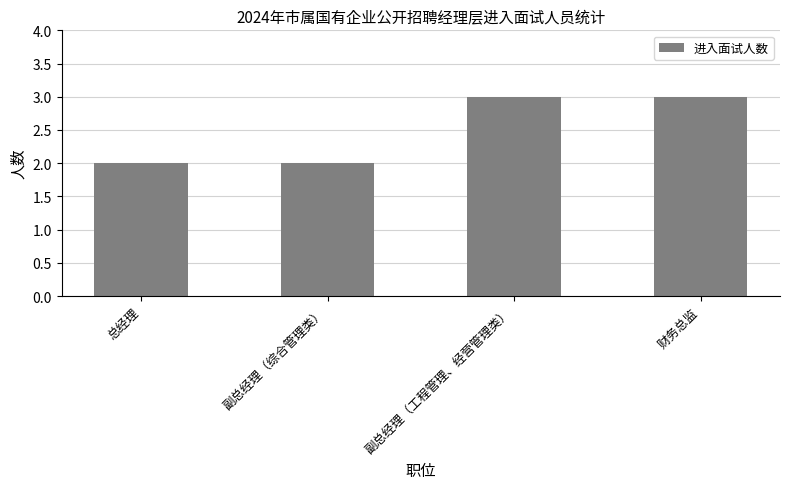

The chart shows a value of 4 at 财务总监. True or false?

False